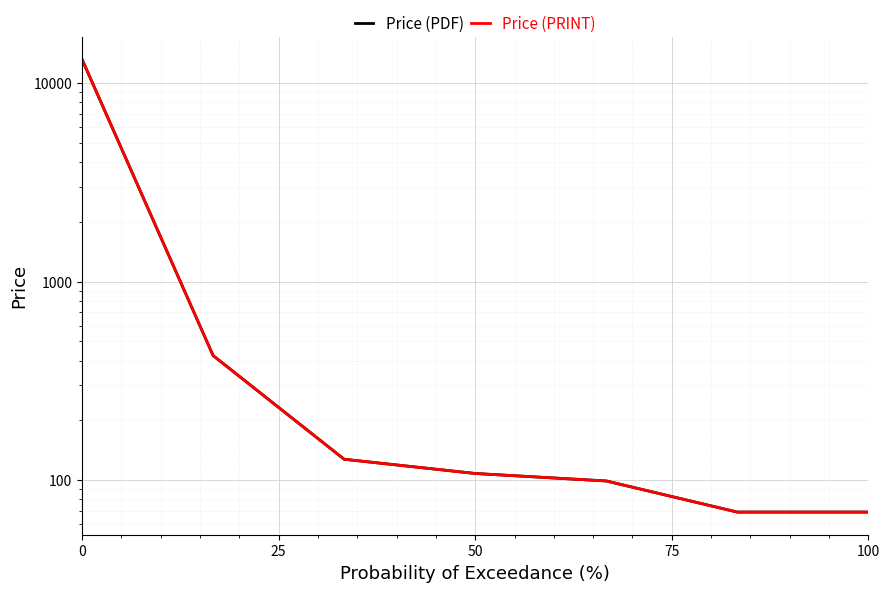

The Price (PRINT) series shows 69.0 at 100. True or false?

True